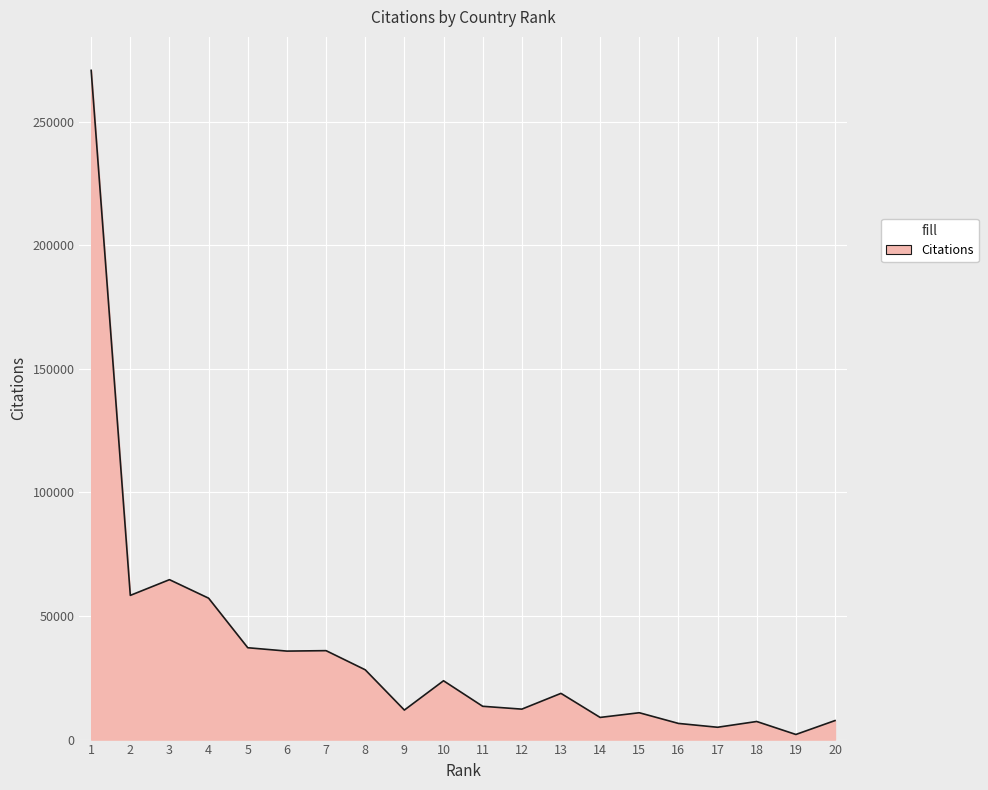

Which has a higher value, 13 or 4?

4